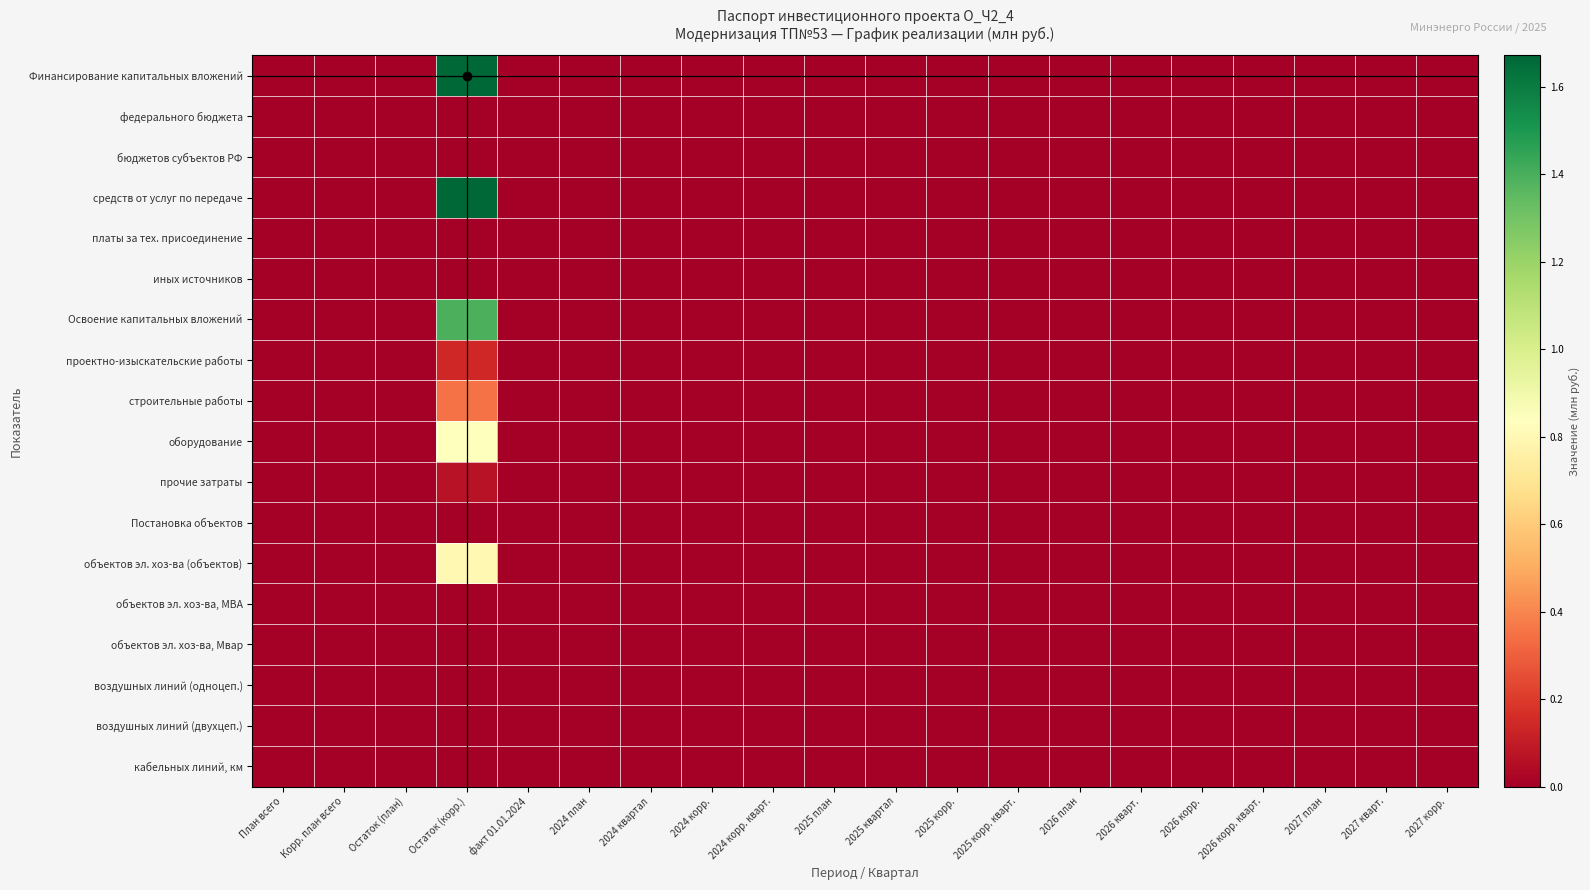

What is the greatest value displayed?

1.7